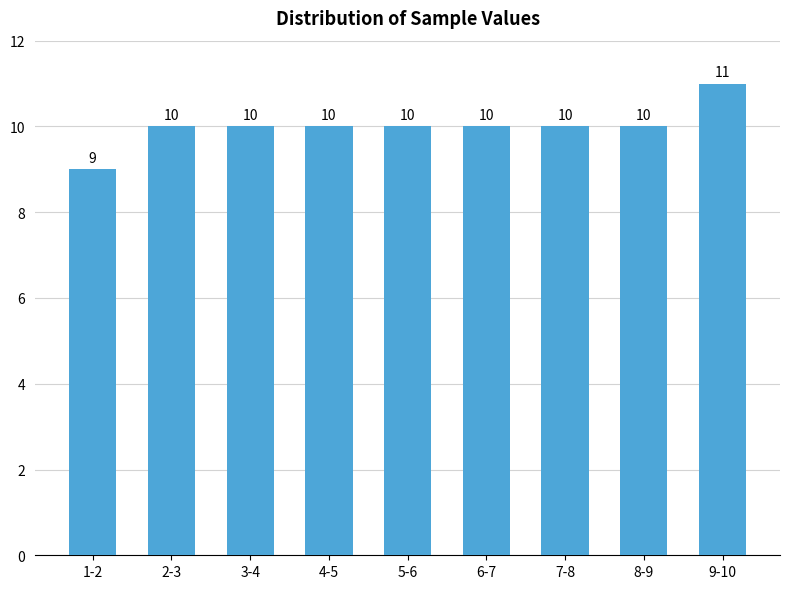

Reading left to right, extract all data points from this chart.

9	10	10	10	10	10	10	10	11